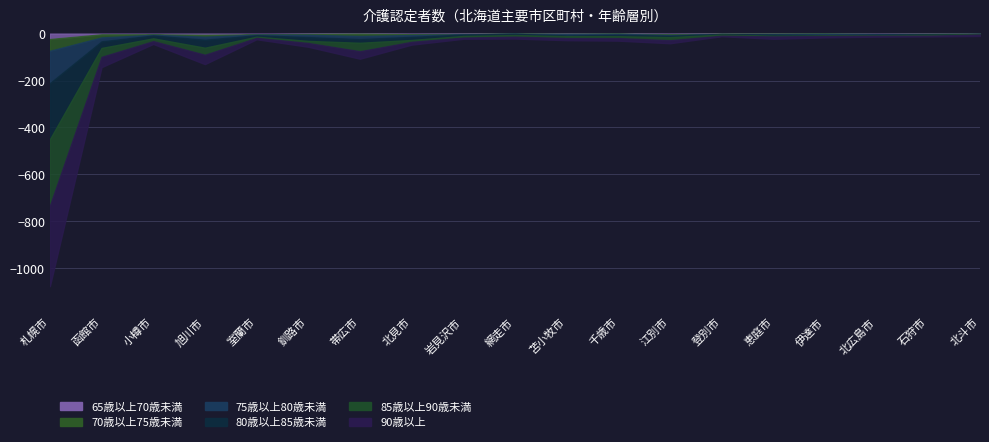

Between which two adjacent categories do 75歳以上80歳未満 and 85歳以上90歳未満 first intersect?

室蘭市 and 釧路市